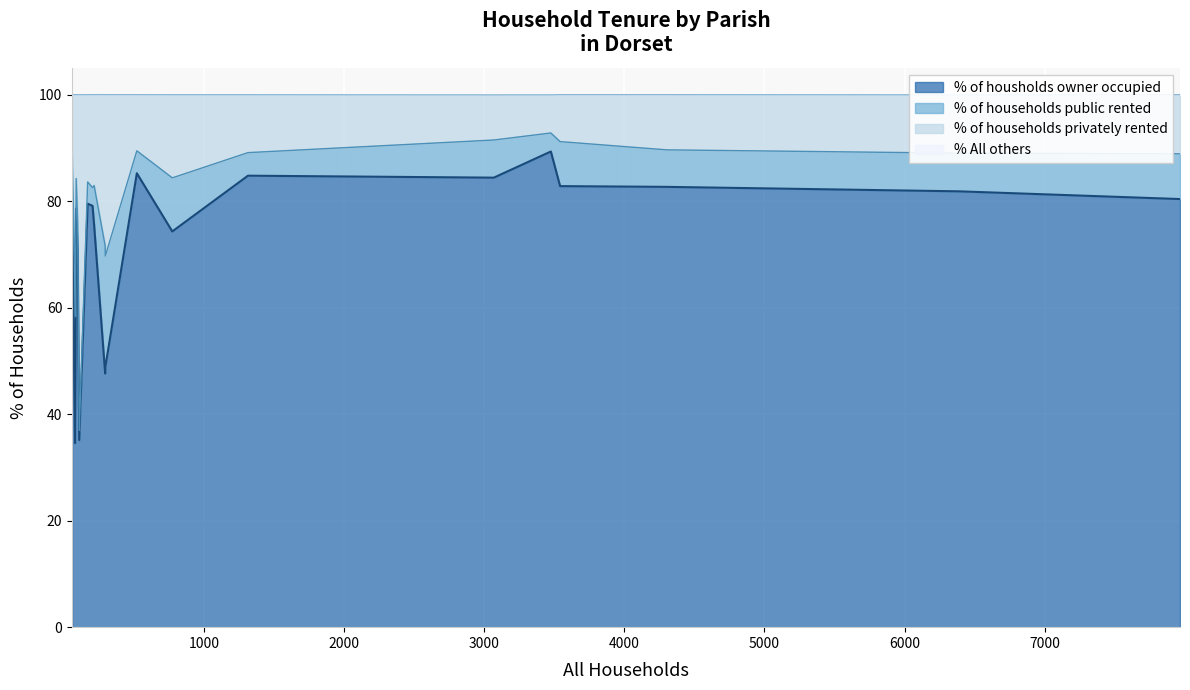

What is the minimum value for % of housholds owner occupied?

34.6